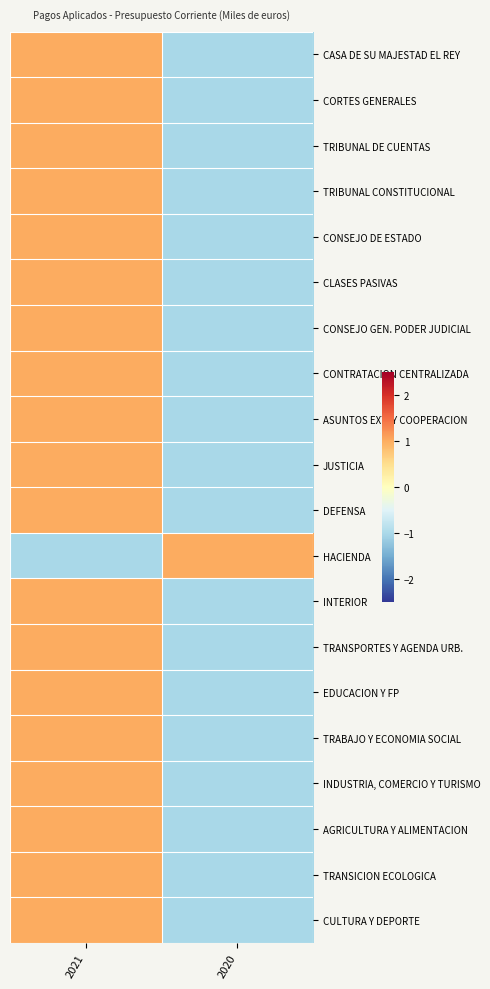

What is the spread (max minus min) of values at 2020?

2